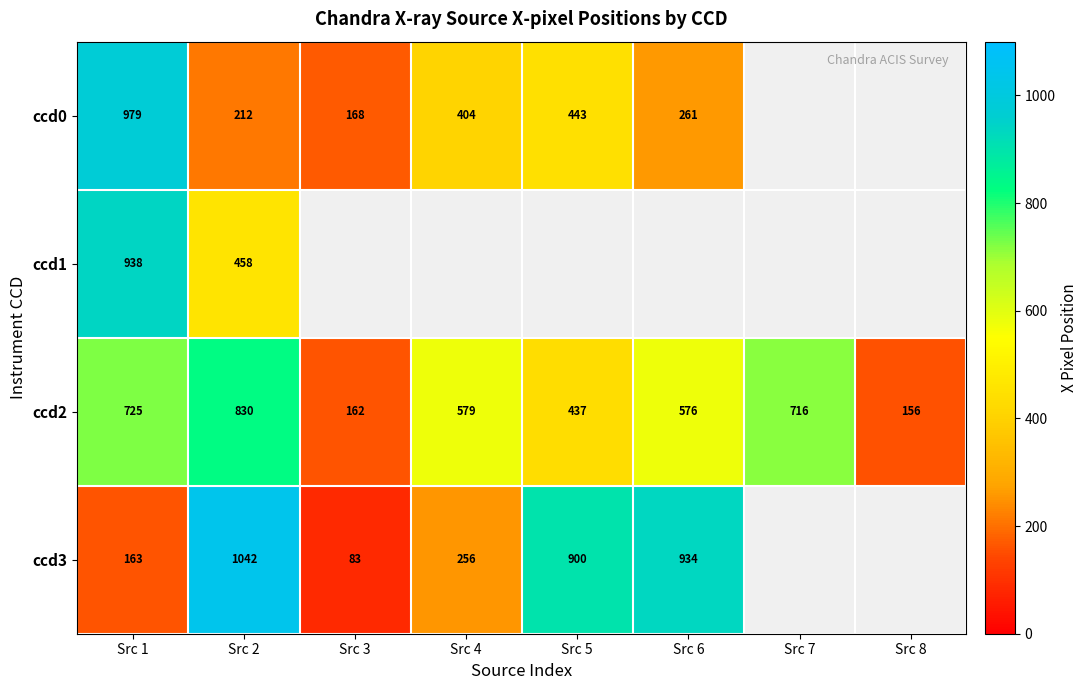

What is the difference between the highest and lowest values at Src 1?

816.0